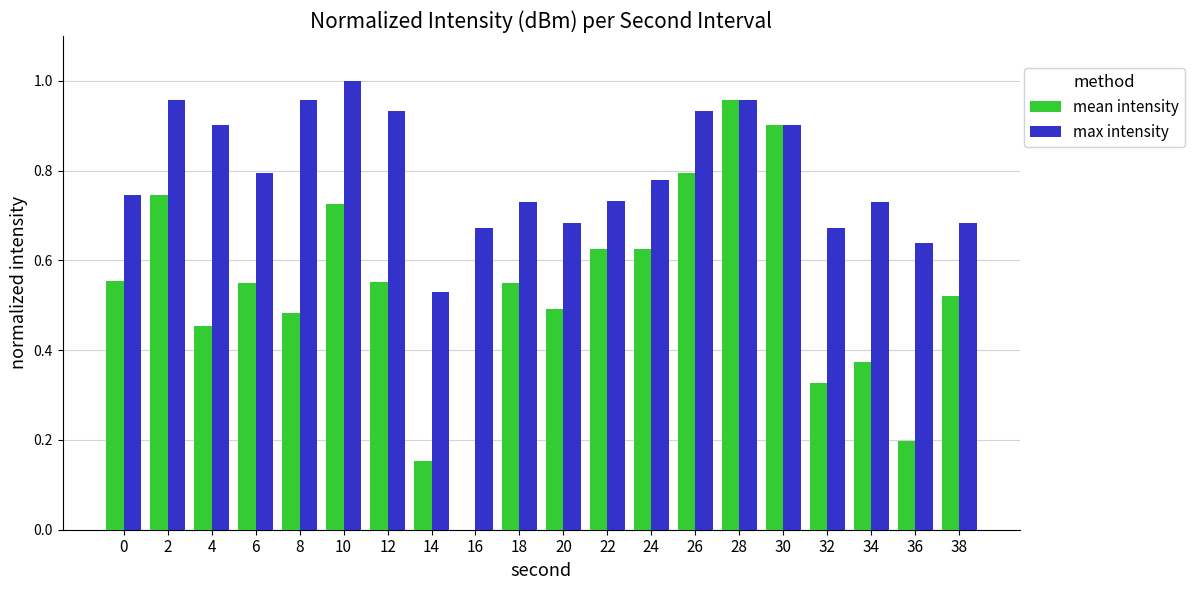

At which category does the chart reach its peak across all series?

10